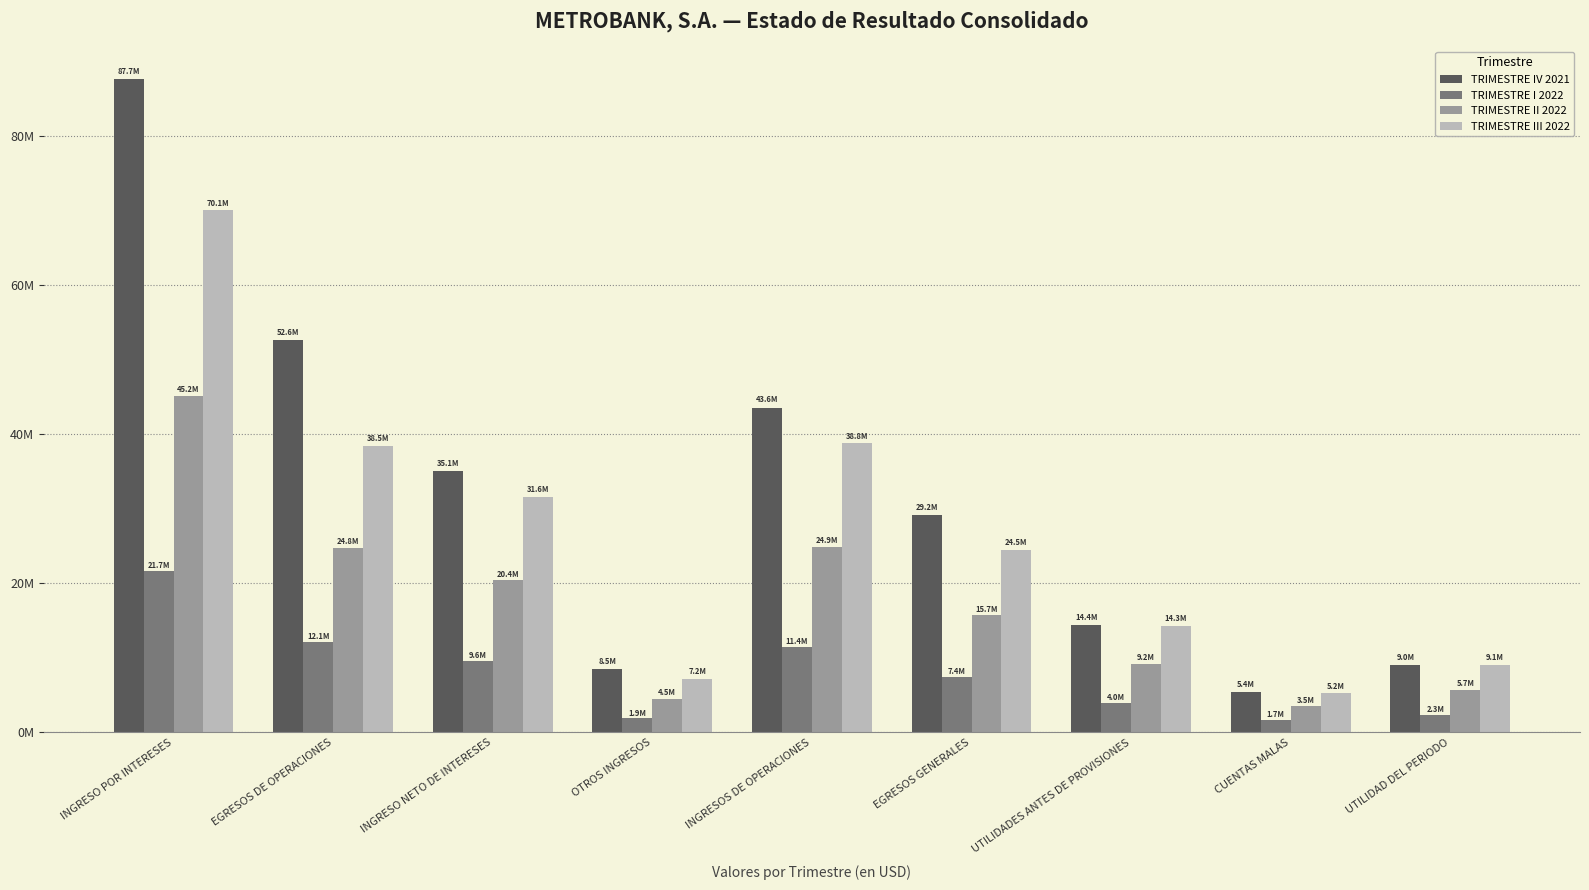

Which series changed the most between INGRESO NETO DE INTERESES and CUENTAS MALAS?

TRIMESTRE IV 2021